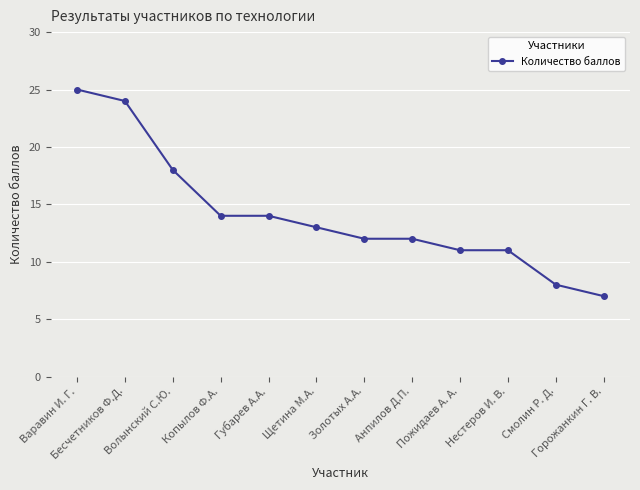

What is the difference between the second highest and minimum values?

17